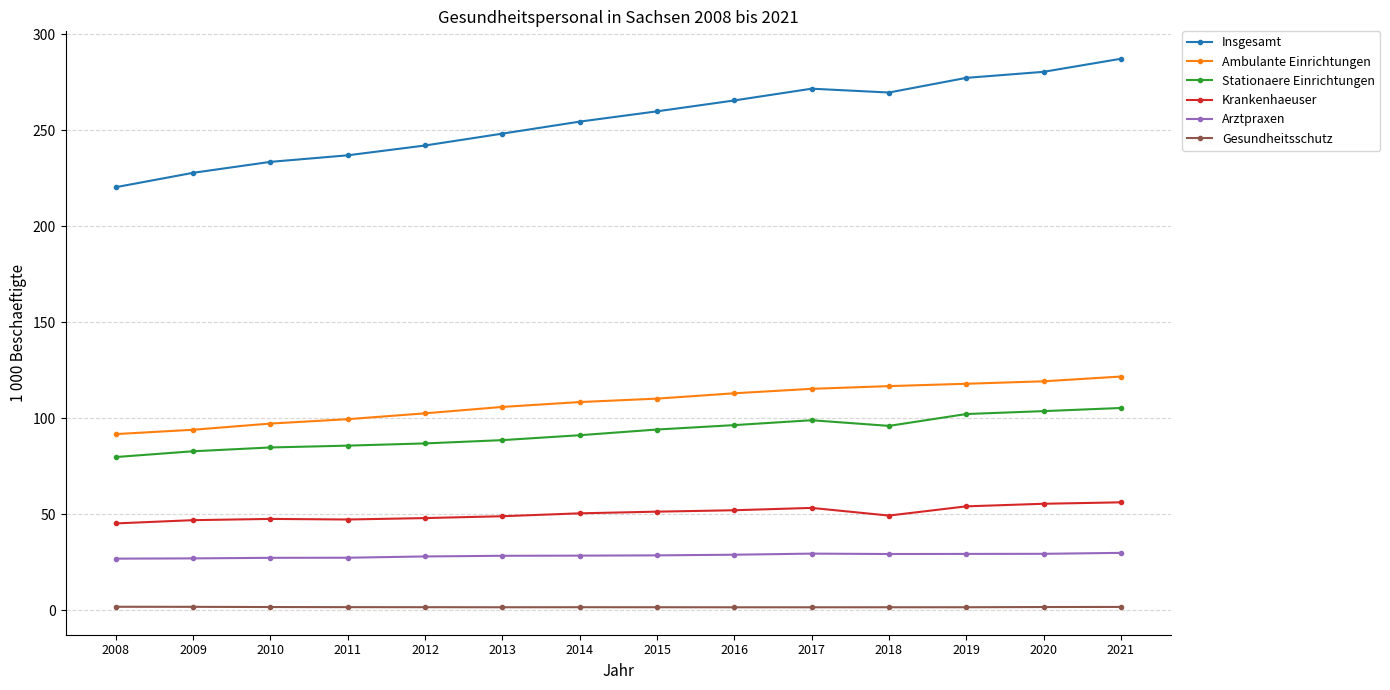

Which series has the largest total across all categories?

Insgesamt